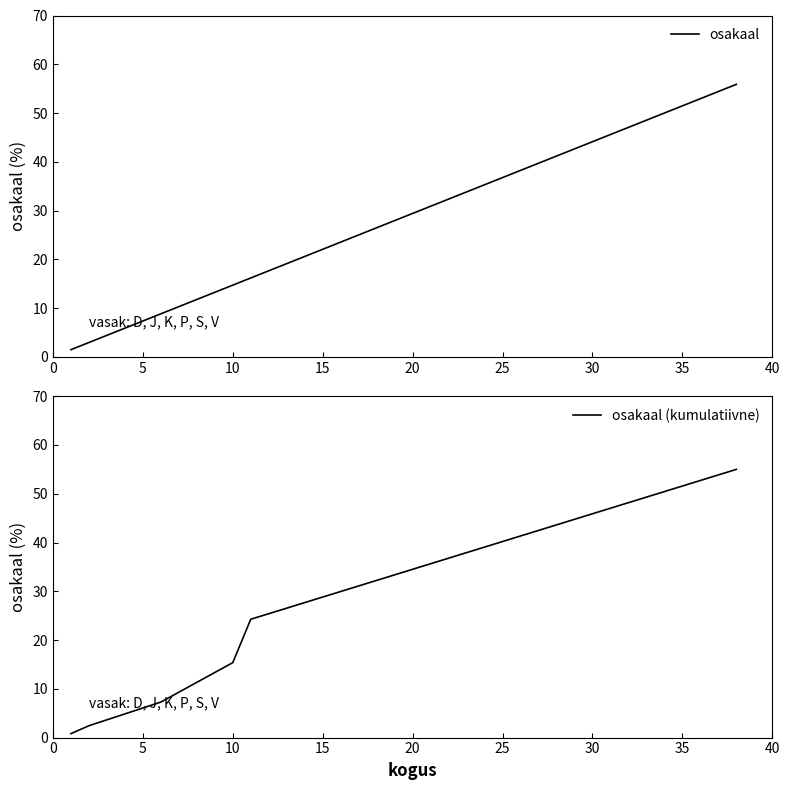

Reading left to right, transcribe all the data shown in this chart.

osakaal: 1.5	2.9	8.8	14.7	16.2	55.9
osakaal (kumulatiivne): 0.8	2.4	7.3	15.4	24.3	55.0